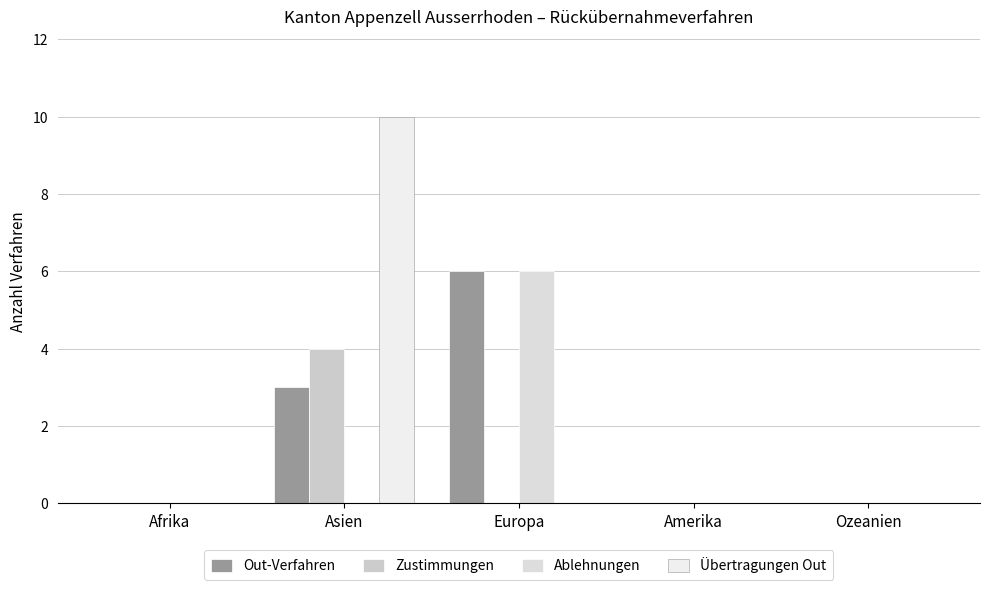

At which label does Ablehnungen reach its peak?

Europa